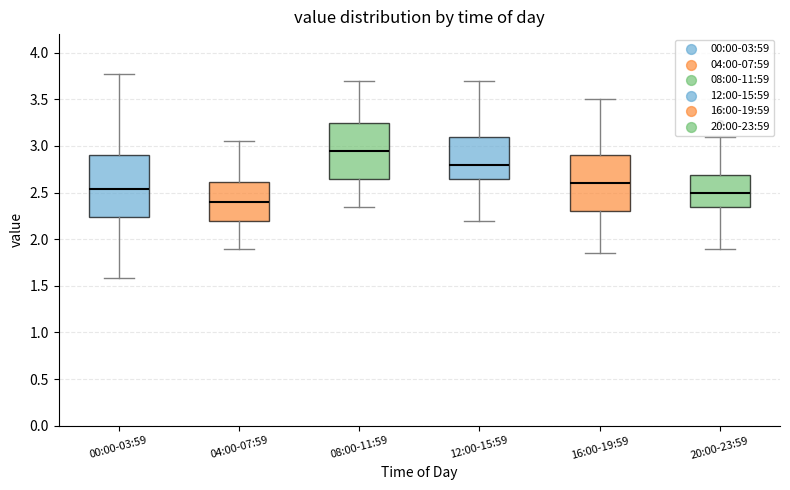

Where is the upper edge of the box for 04:00-07:59 on the y-axis? The values are not printed on the chart, so give them approximately, as read against the axis.

2.60